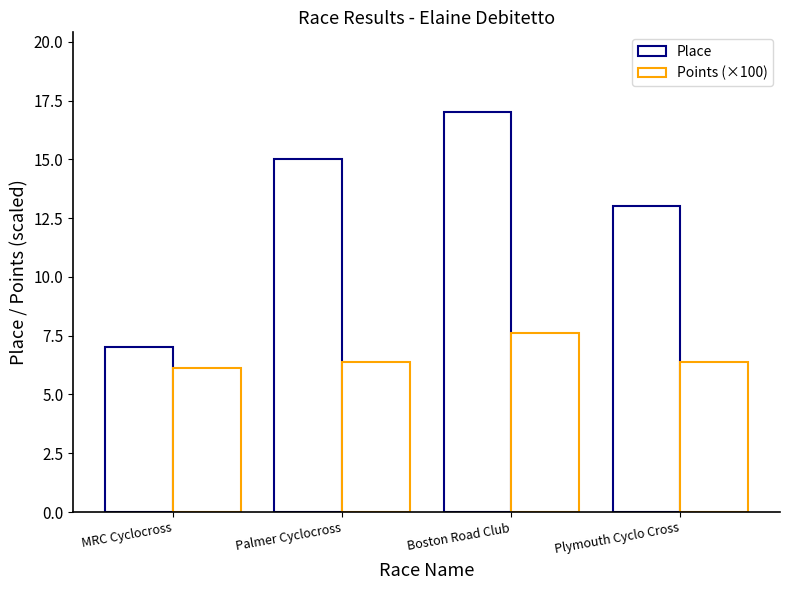

What is the value of the Points (×100) bar at the 2nd from the left?

6.4